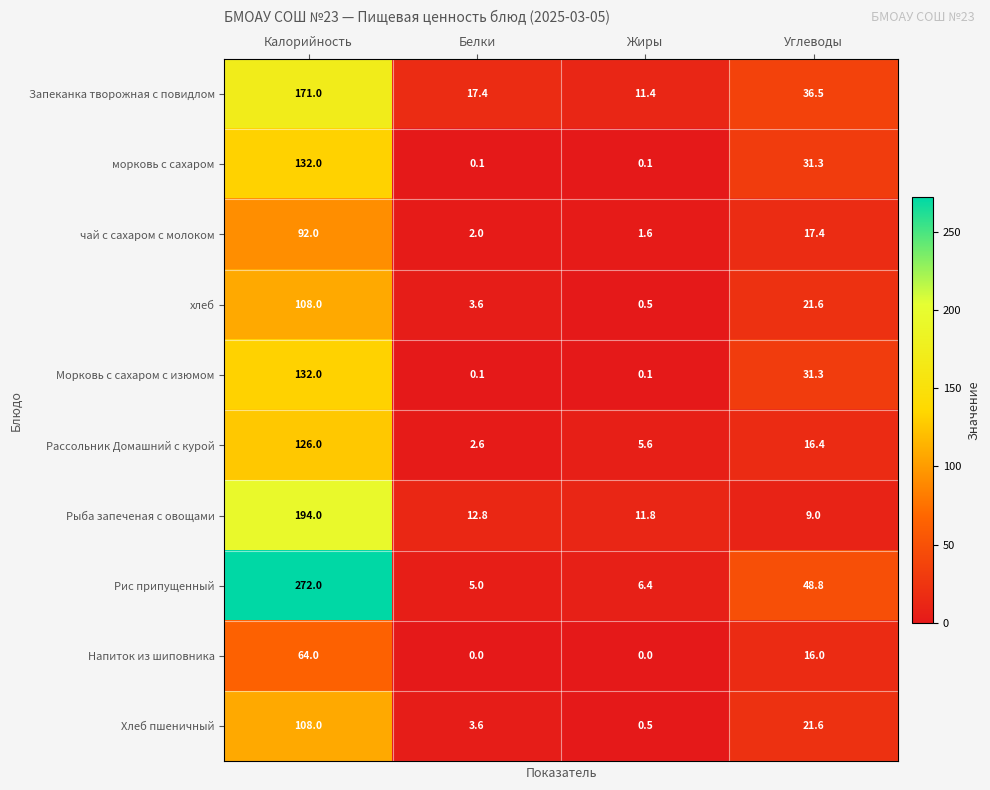

The value of Хлеб пшеничный at Жиры is 0.5. True or false?

True